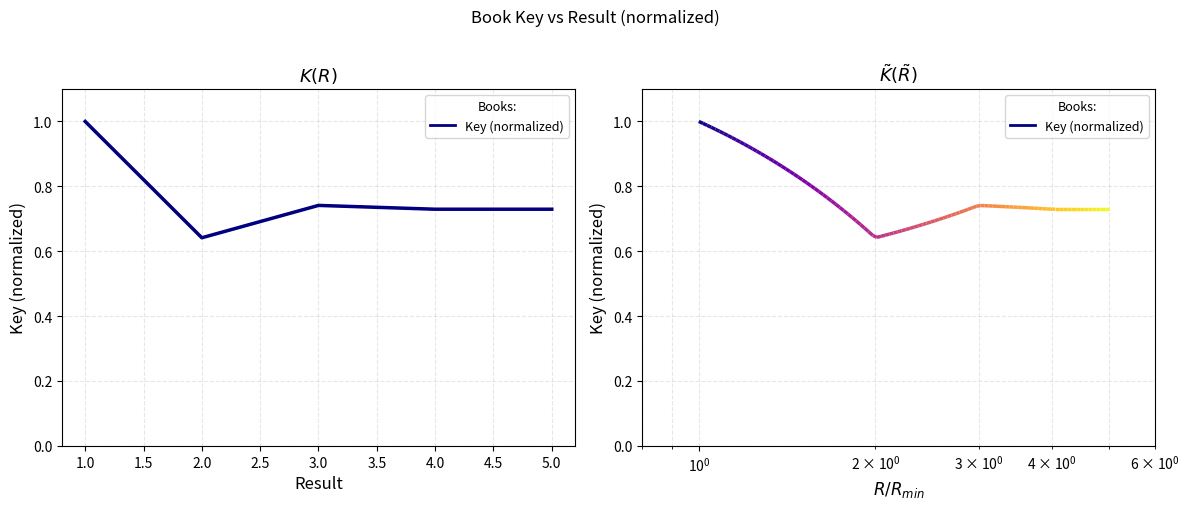

What is the change in value from 1 to 2?

-0.4